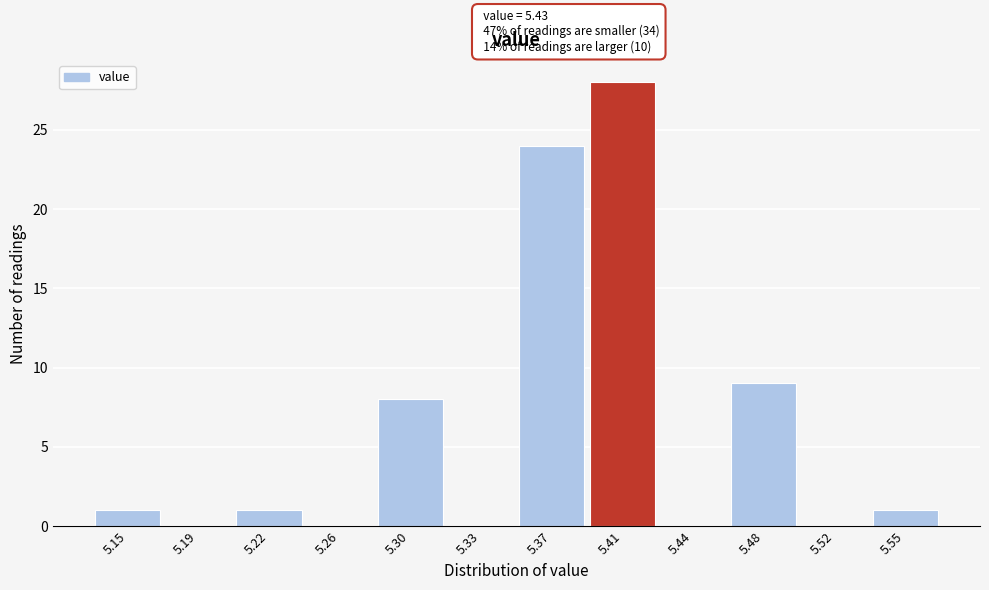

Reading right to left, list all the values displayed in this chart.

5.55=1	5.52=0	5.48=9	5.44=0	5.41=28	5.37=24	5.33=0	5.30=8	5.26=0	5.22=1	5.19=0	5.15=1